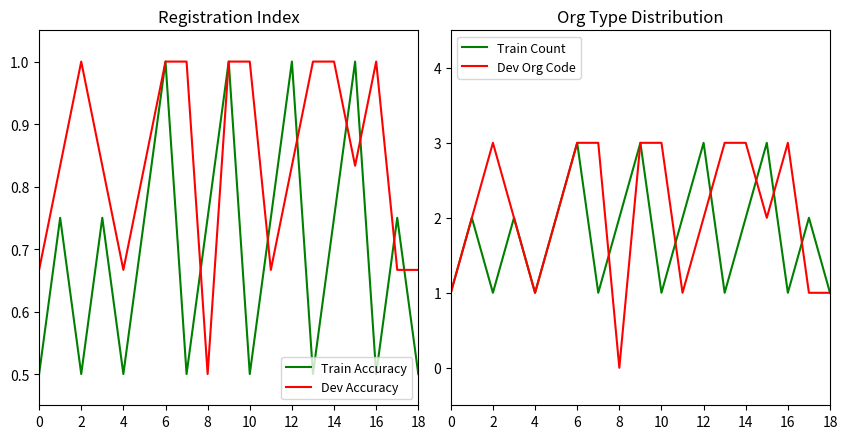

What is the sum of the Train Accuracy values at 18 and 15?

1.5